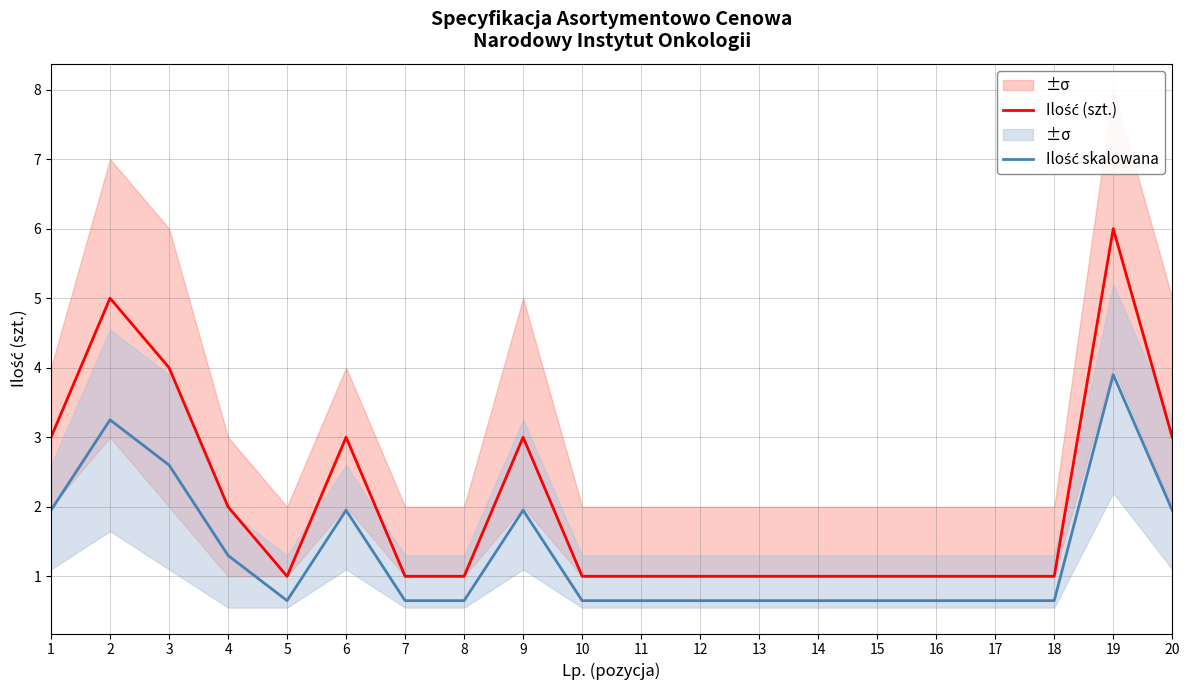

What is the total value across all series at 20?

5.0